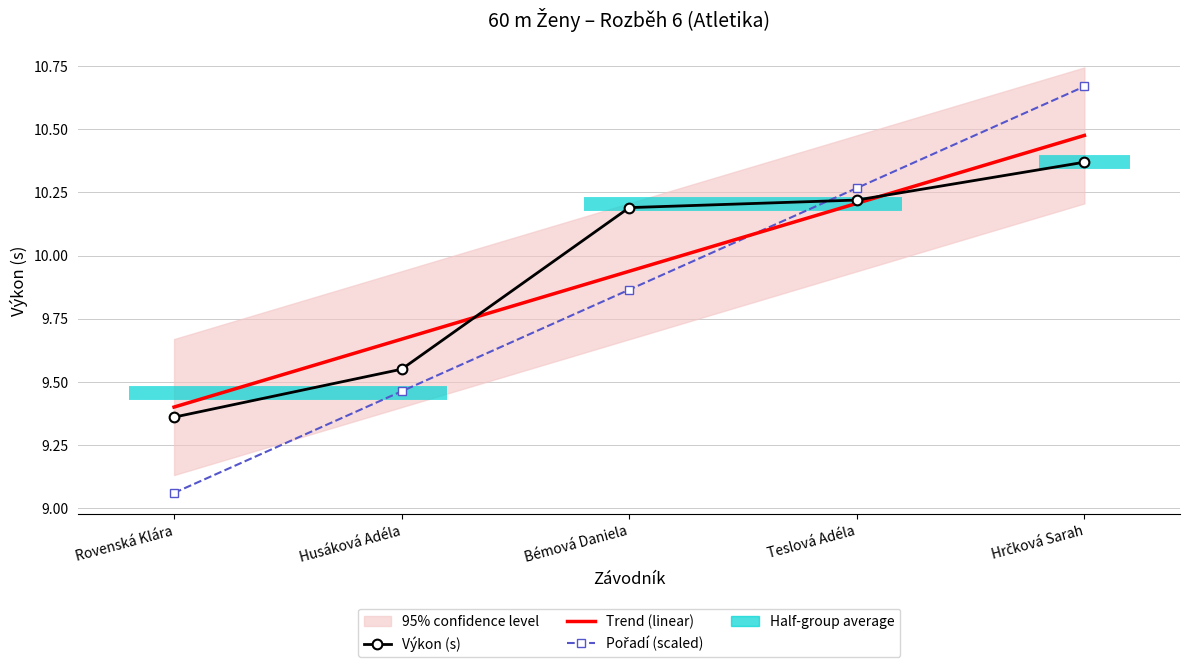

What is the total value across all series at Hrčková Sarah?

21.0